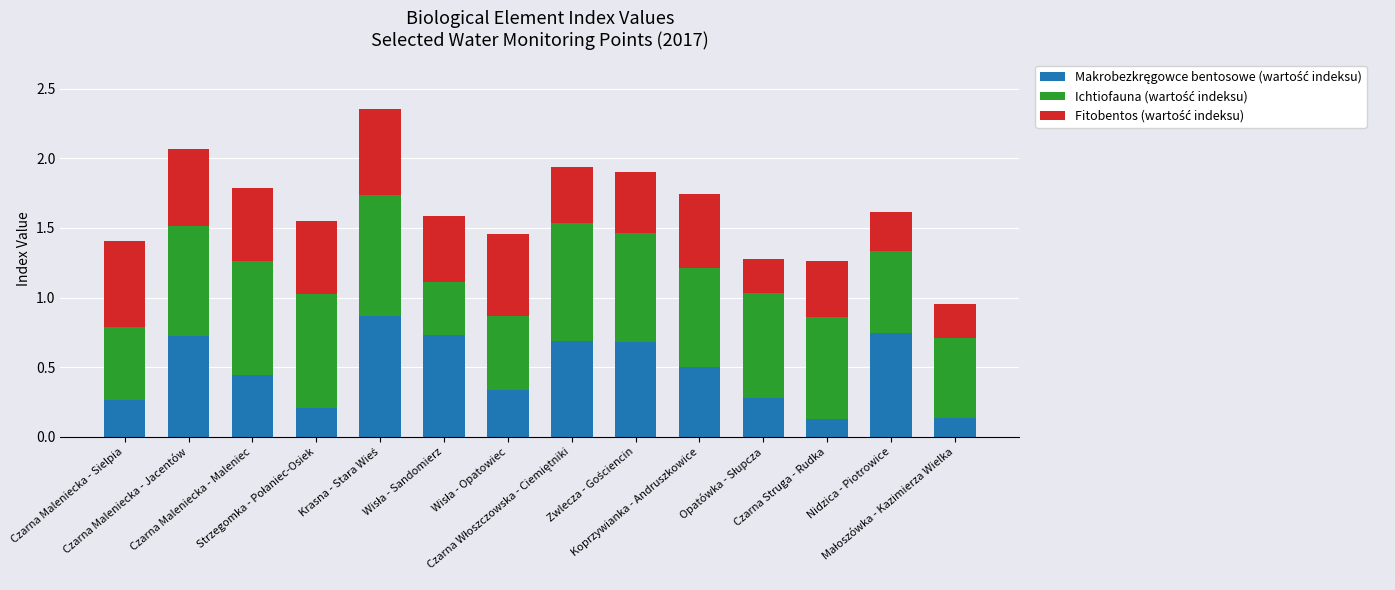

Are the bars grouped side by side (vs. stacked)?

No